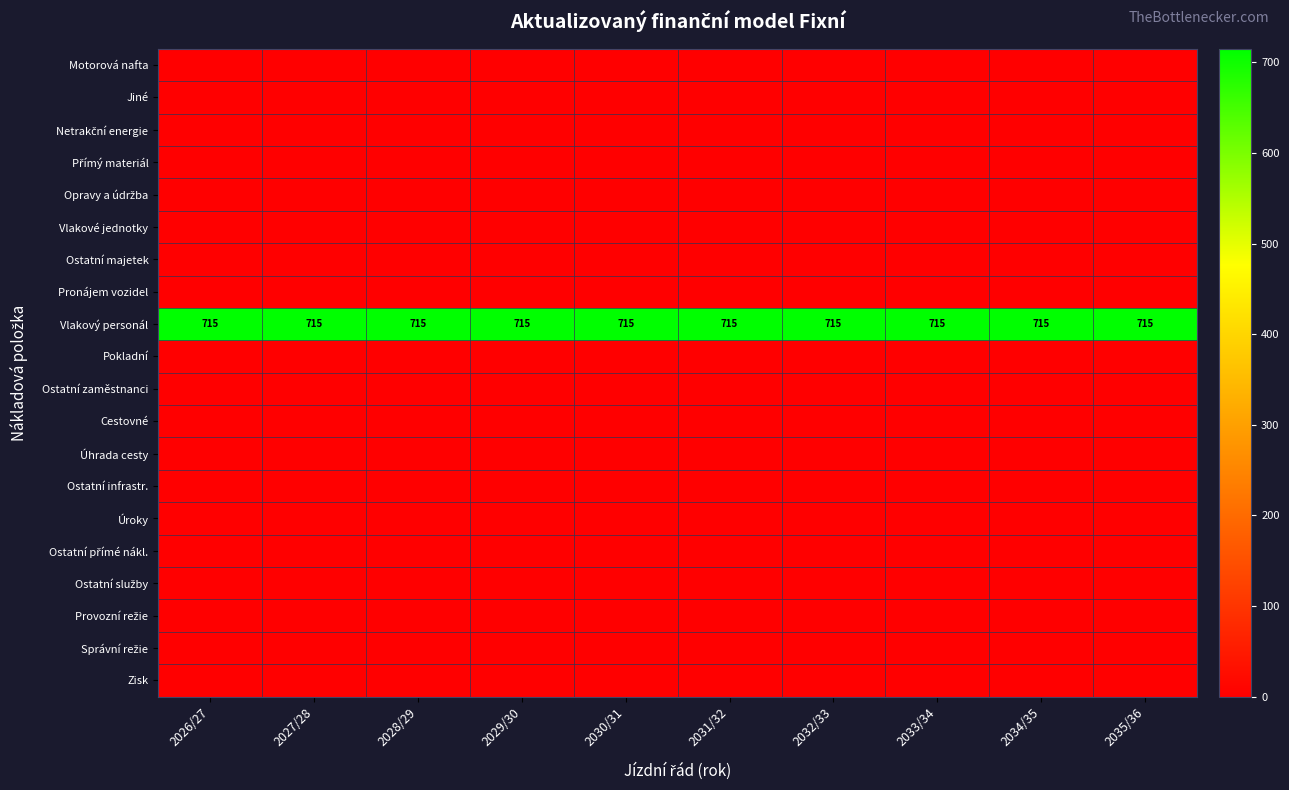

Is it true that Vlakový personál equals 1111 at 2035/36?

False